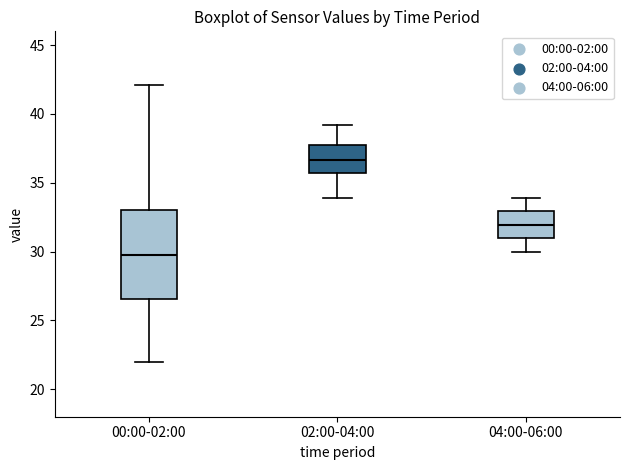

Comparing the boxes themselves (not the whiskers), which one is the tallest?

00:00-02:00